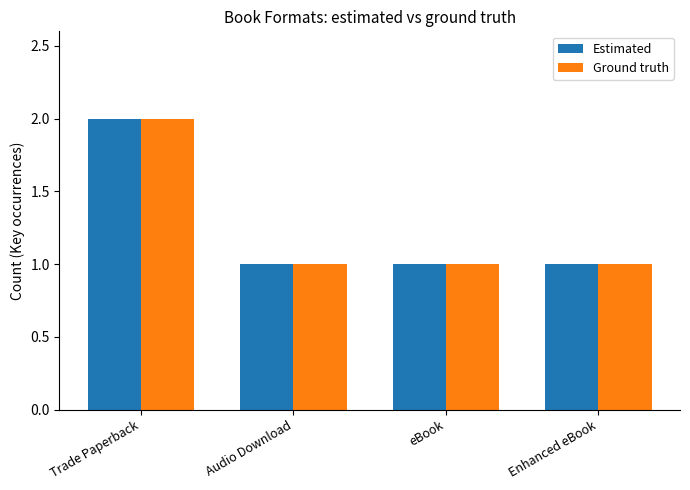

The Estimated series shows 1 at eBook. True or false?

True